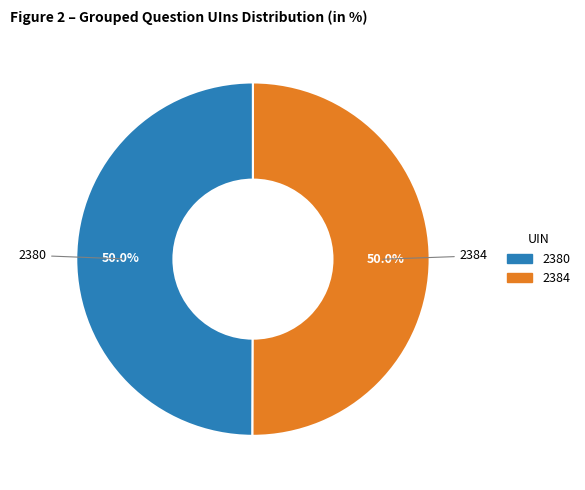

What is the ratio of the value at 2384 to the value at 2380?

1.0